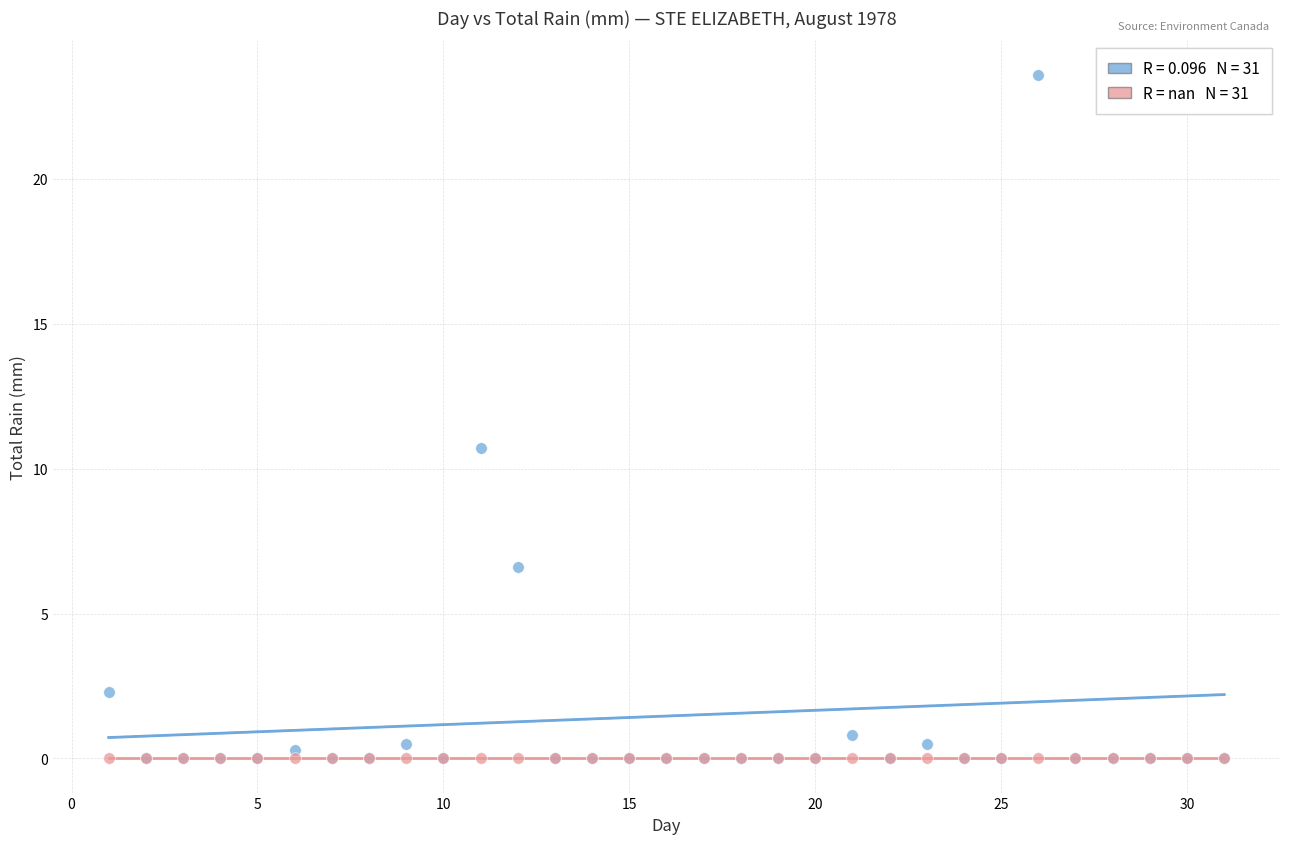

Across all series, what Y value is closest to 11?

10.7